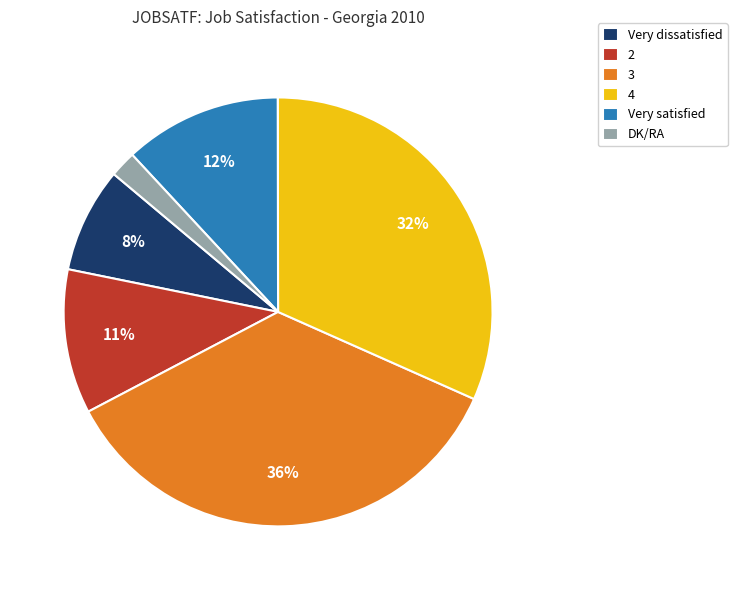

Do 3 and Very dissatisfied together represent more than half of the pie?

No